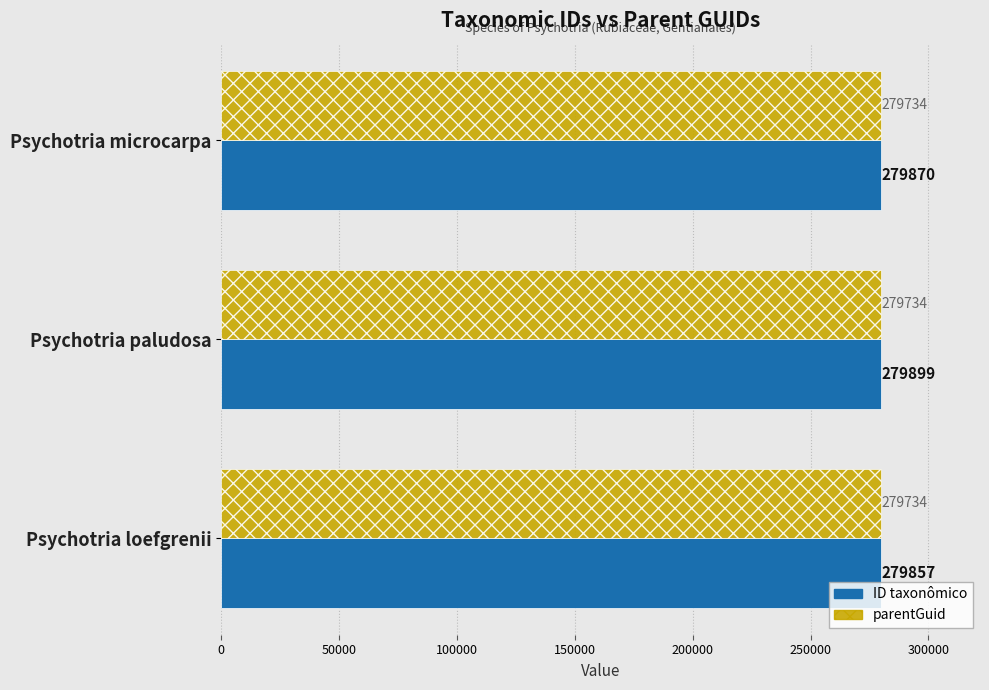

List the series in order of their peak value, highest first.

ID taxonômico, parentGuid